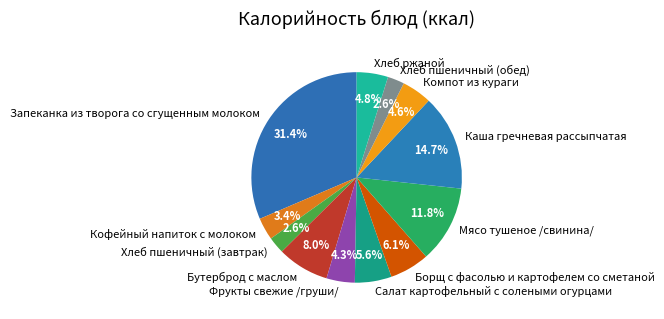

What is the total percentage of Кофейный напиток с молоком and Бутерброд с маслом?

11.4%